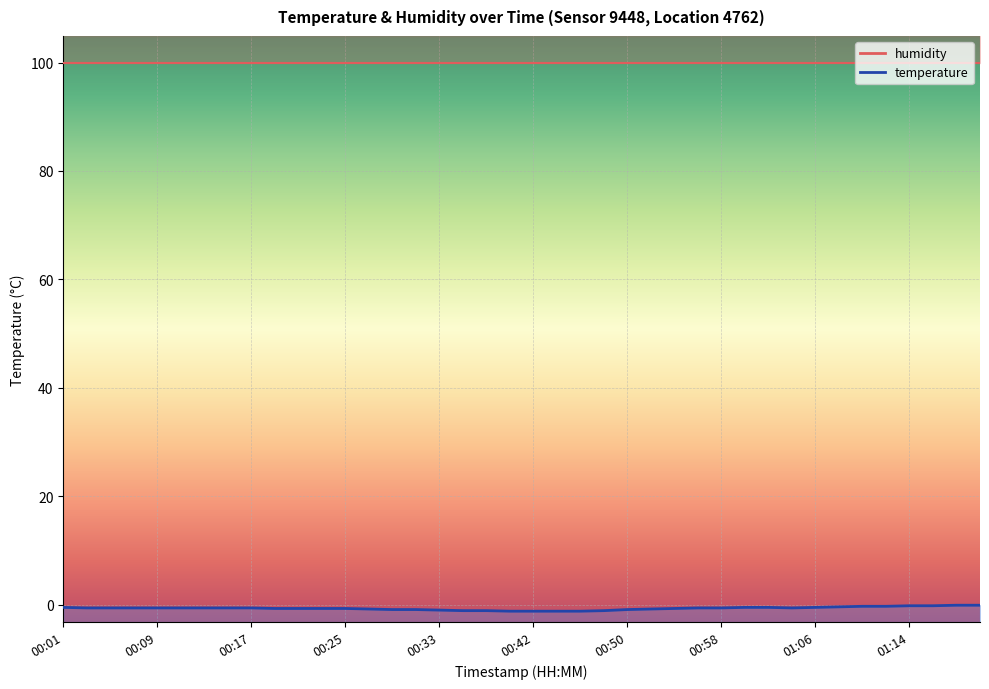

Is it true that the value at 00:17 is -0.6?

True